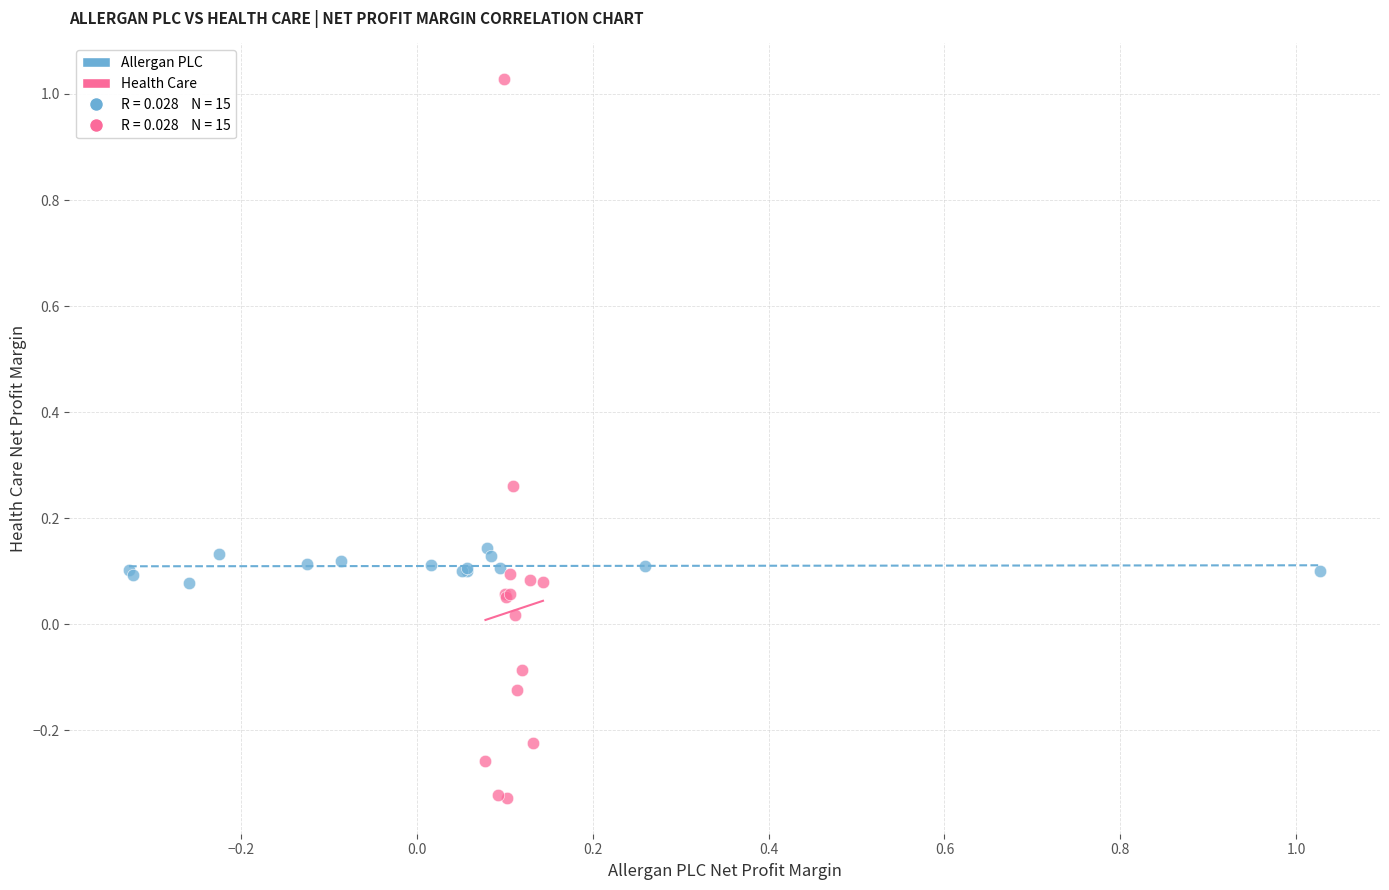

Which series reaches the minimum Y coordinate?

Health Care